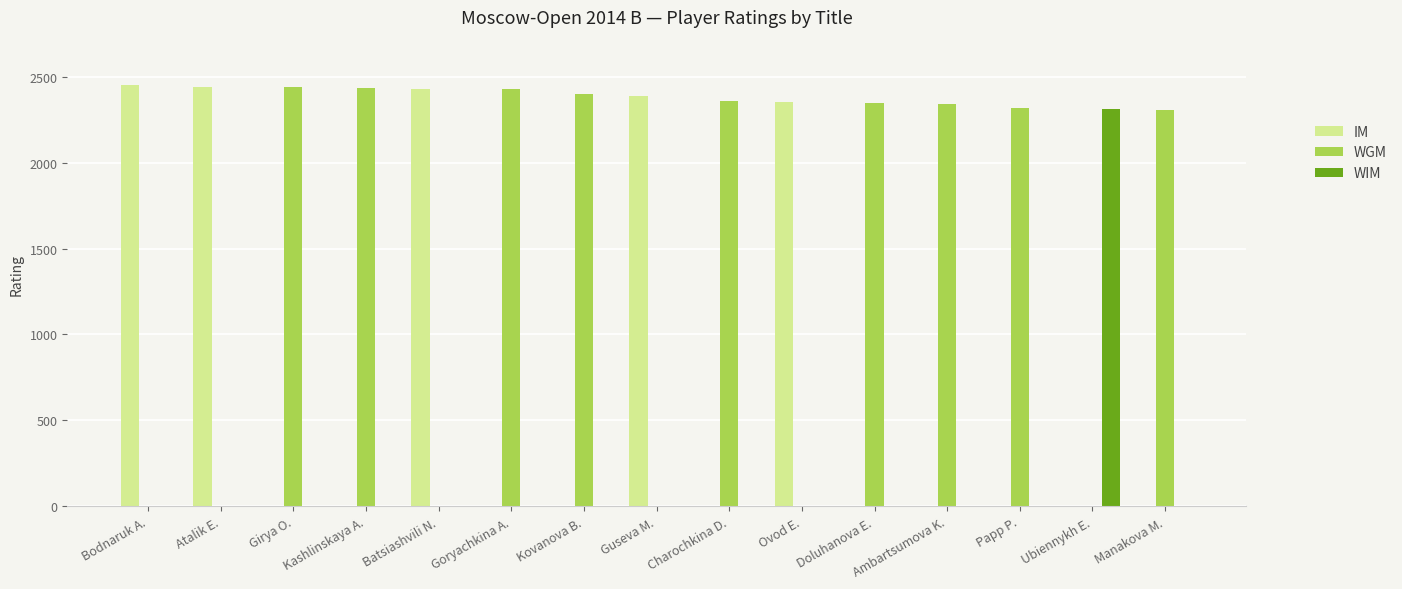

How many values in the IM series exceed 0?

5